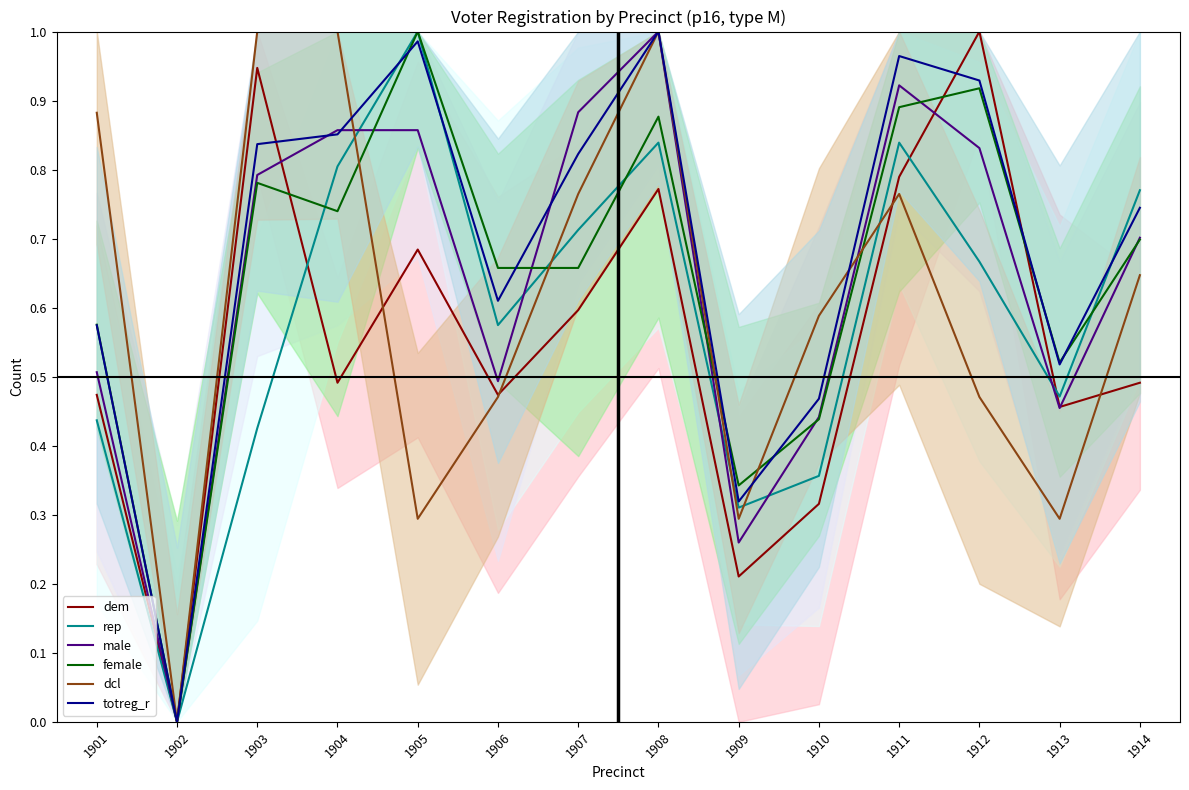

Is the value of dem at 1912 greater than the value of female at 1906?

Yes